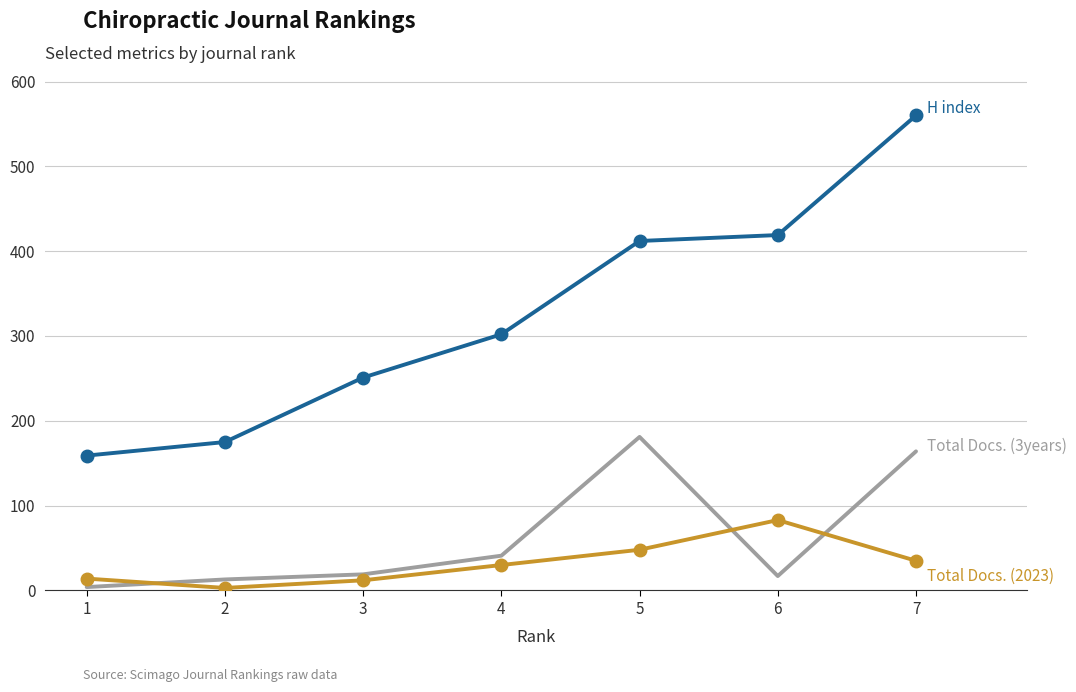

At which category is the sum across all series the highest?

7